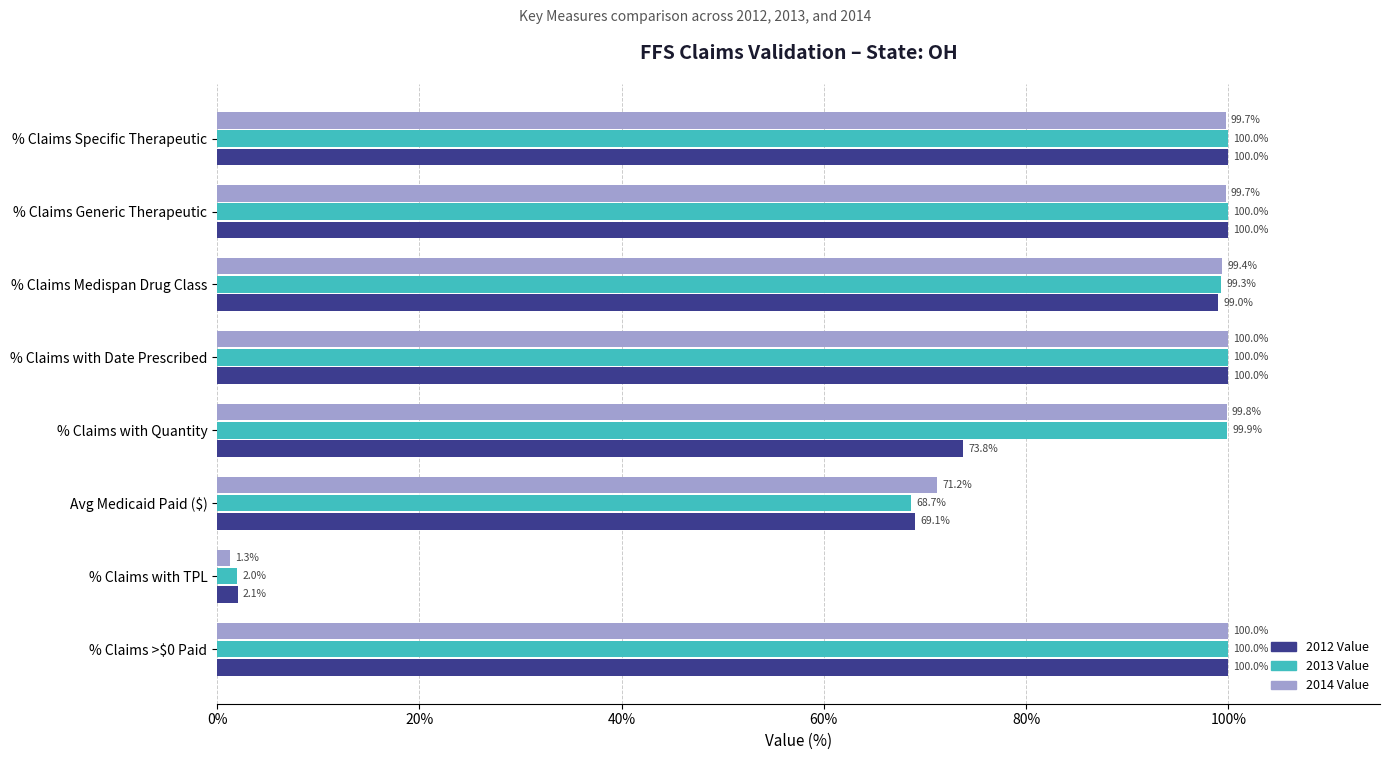

Rank the series at % Claims with Quantity from highest to lowest value.

2013 Value, 2014 Value, 2012 Value